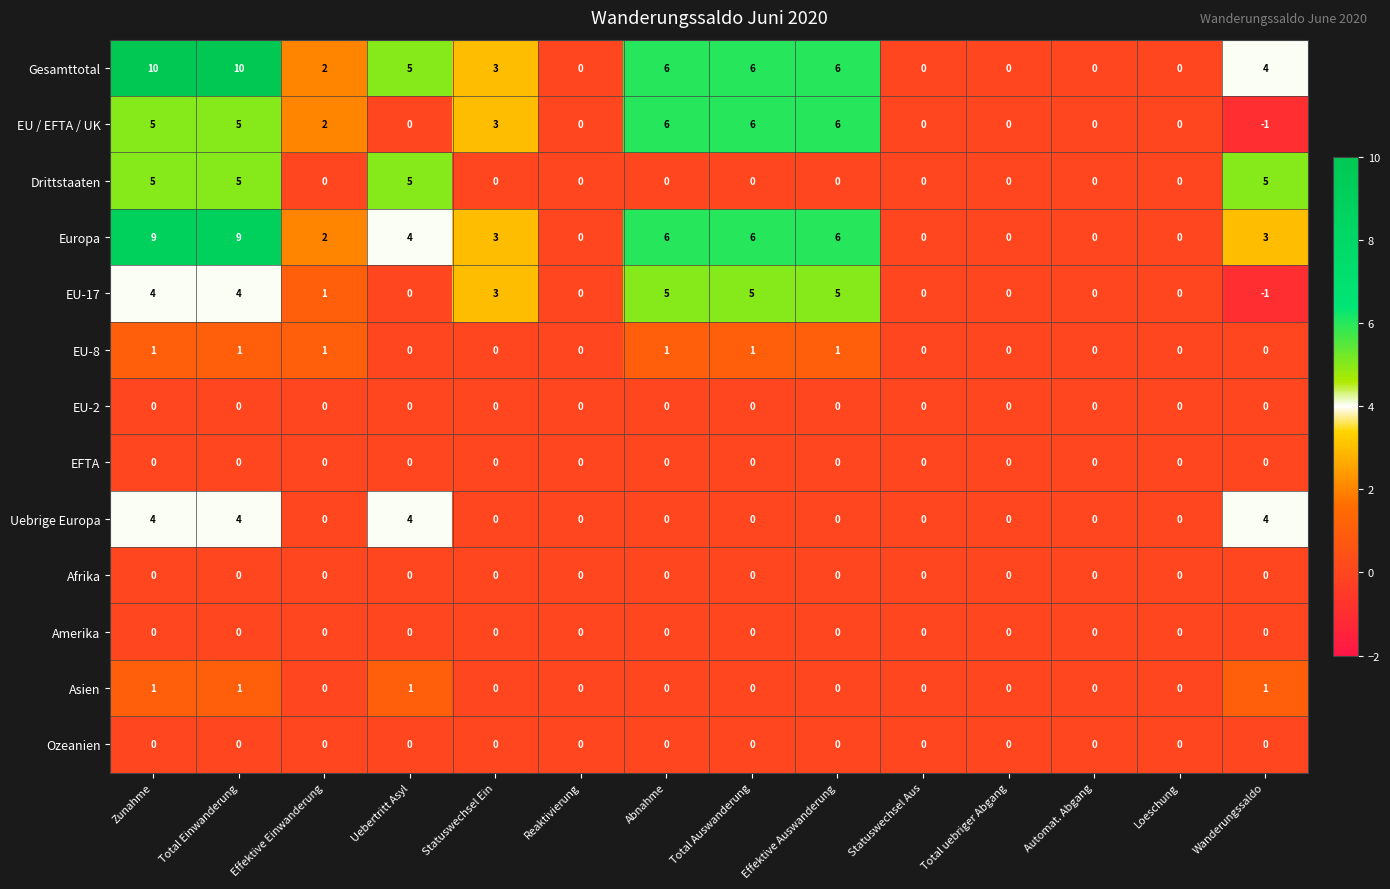

What is the average value of the Gesamttotal series?

4